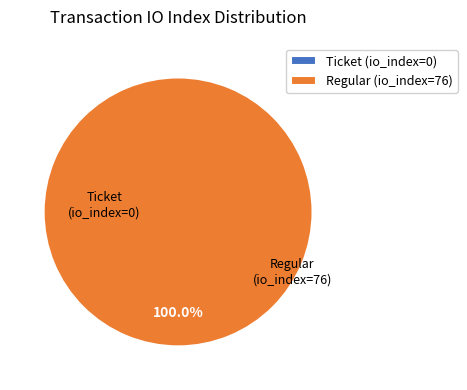

To the nearest percent, what is the difference between the Regular (io_index=76) and Ticket (io_index=0) slice percentages?

100%